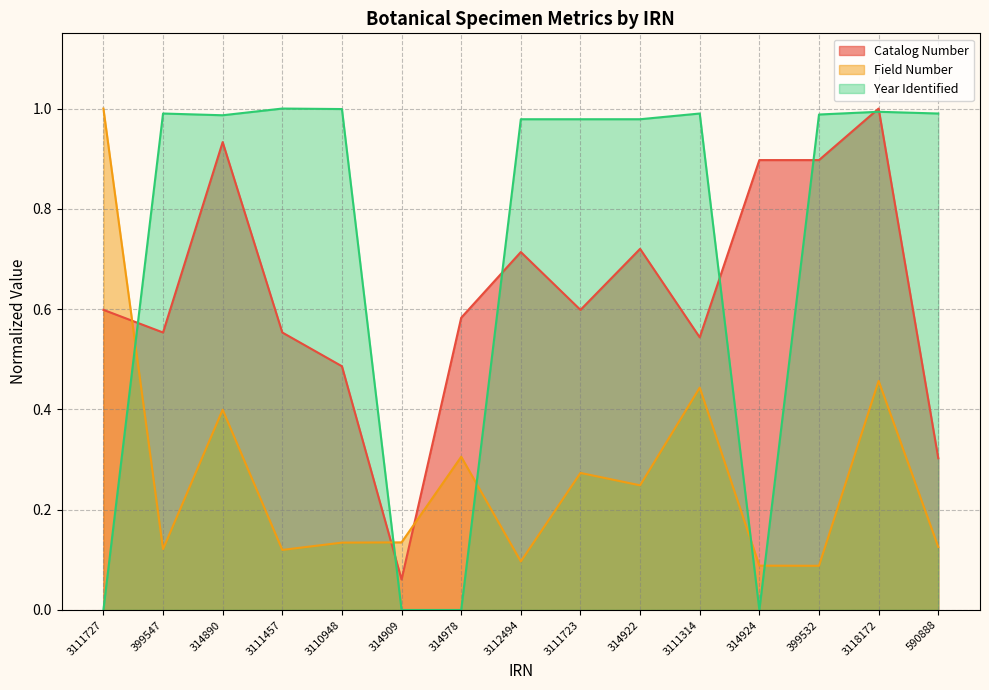

What is the label of the 13th point from the left?

399532